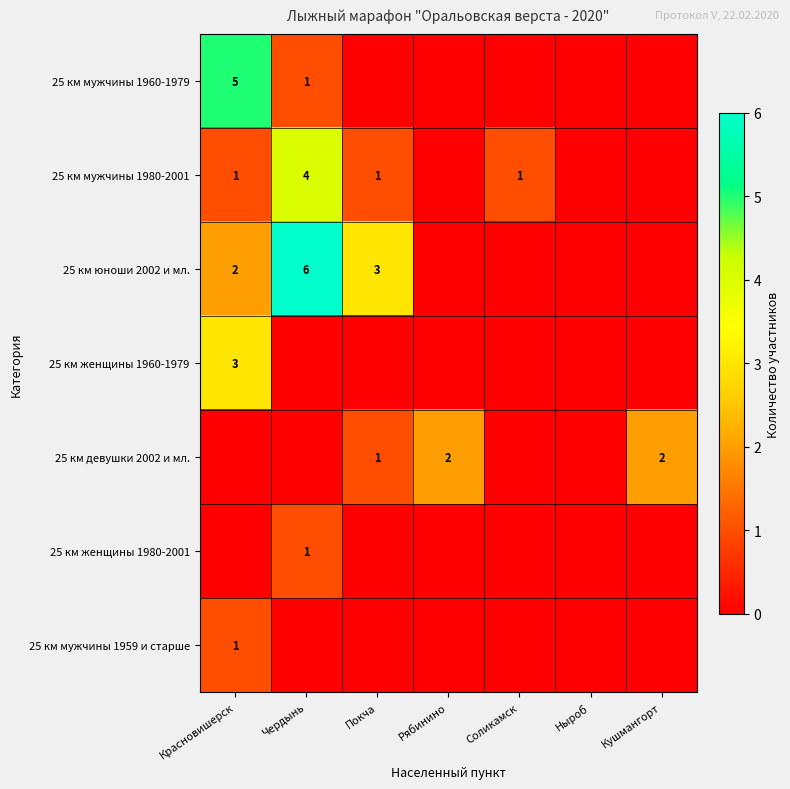

True or false: 25 км мужчины 1980-2001 has a value of 1 at Красновишерск.

True